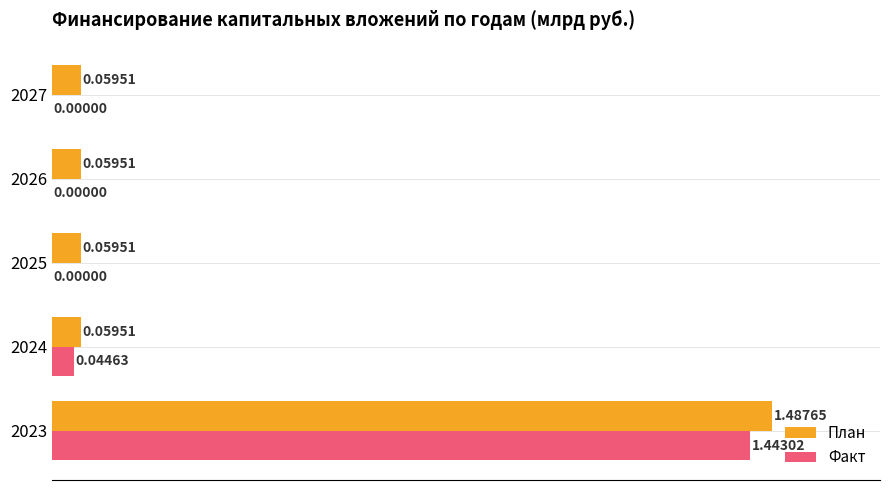

Between 2024 and 2025, which series saw the biggest shift?

Факт